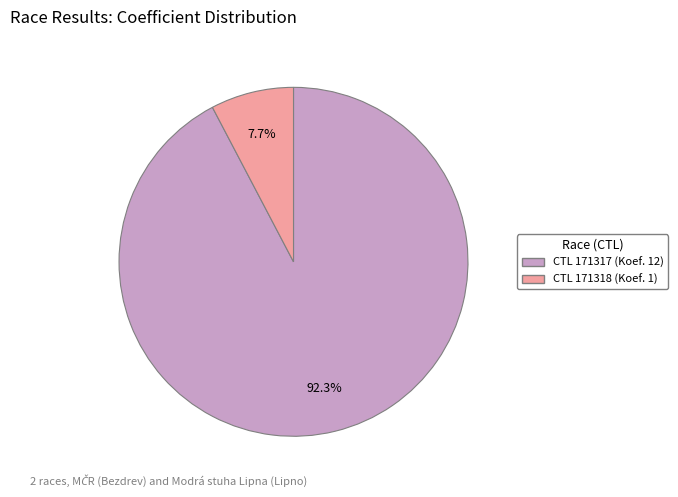

How many segments does this pie chart have?

2